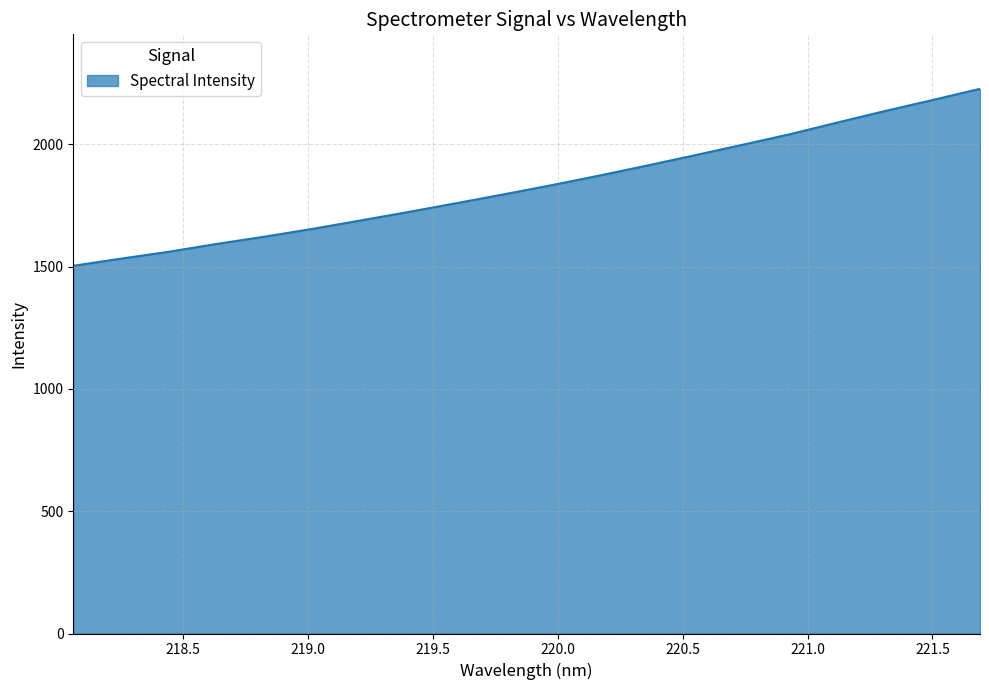

What is the difference between the maximum and minimum values?

723.6